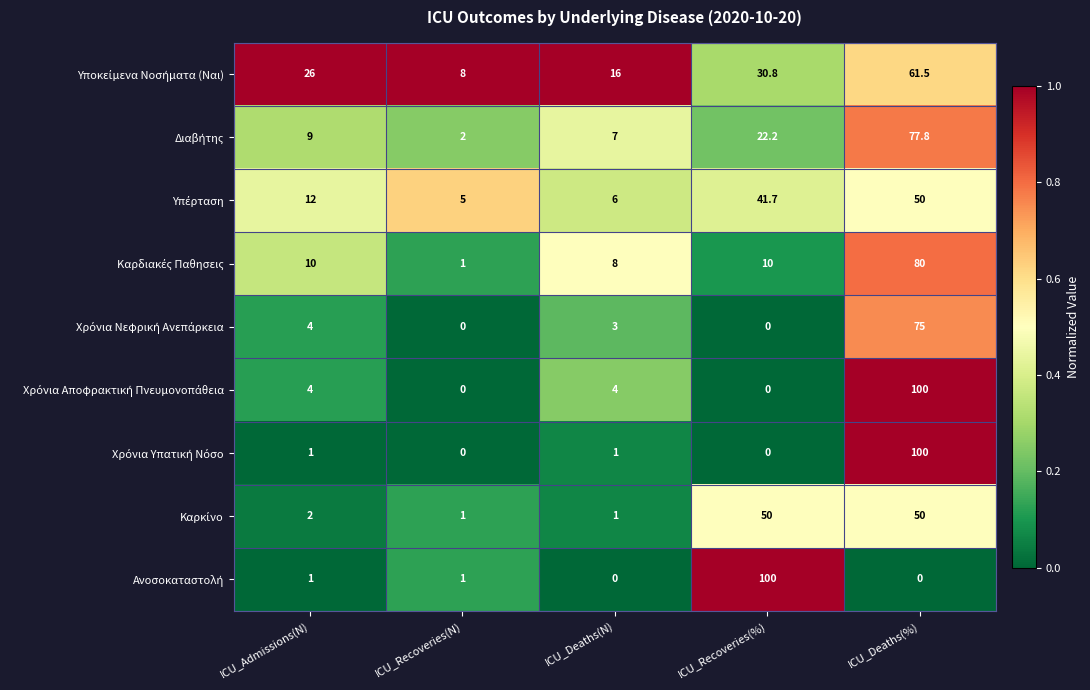

At which category is the sum across all series the highest?

ICU_Deaths(%)